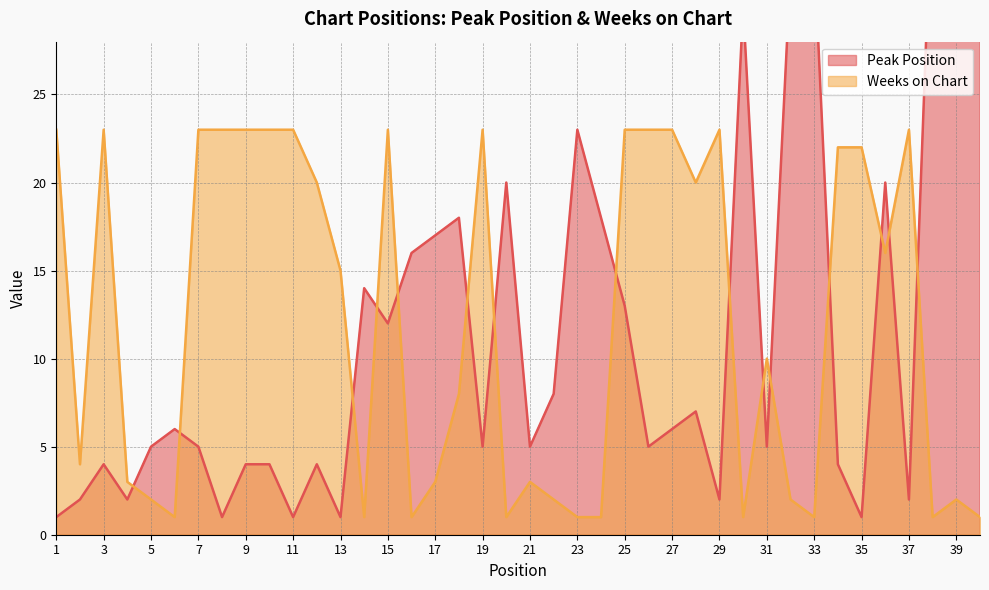

Reading right to left, what are all the values shown in this chart?

Peak Position: 40	39	38	2	20	1	4	33	32	5	30	2	7	6	5	13	18	23	8	5	20	5	18	17	16	12	14	1	4	1	4	4	1	5	6	5	2	4	2	1
Weeks on Chart: 1	2	1	23	16	22	22	1	2	10	1	23	20	23	23	23	1	1	2	3	1	23	8	3	1	23	1	15	20	23	23	23	23	23	1	2	3	23	4	23